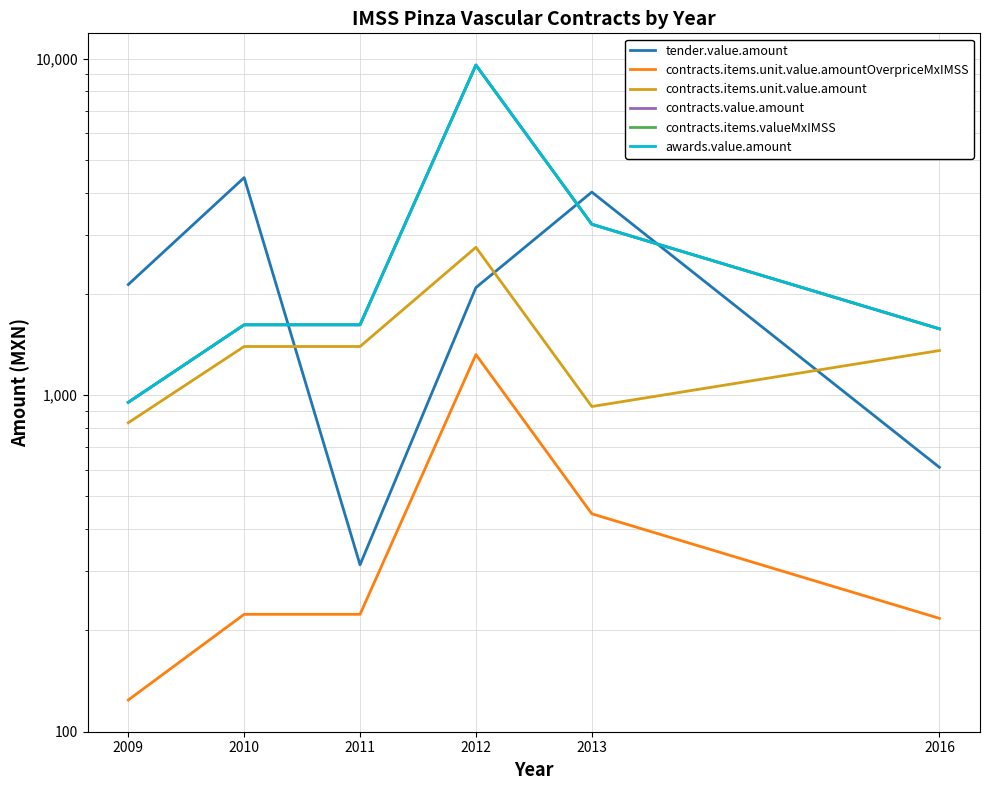

Reading left to right, transcribe all the data shown in this chart.

tender.value.amount: 2132.1	4431.2	313.2	2088.0	4012.9	610.2
contracts.items.unit.value.amountOverpriceMxIMSS: 124.2	223.2	223.2	1320.0	444.1	217.1
contracts.items.unit.value.amount: 828.0	1395.0	1395.0	2750.0	925.1	1357.0
contracts.value.amount: 952.2	1618.2	1618.2	9570.0	3219.4	1574.1
contracts.items.valueMxIMSS: 952.2	1618.2	1618.2	9570.0	3219.4	1574.1
awards.value.amount: 952.2	1618.2	1618.2	9570.0	3219.4	1574.1